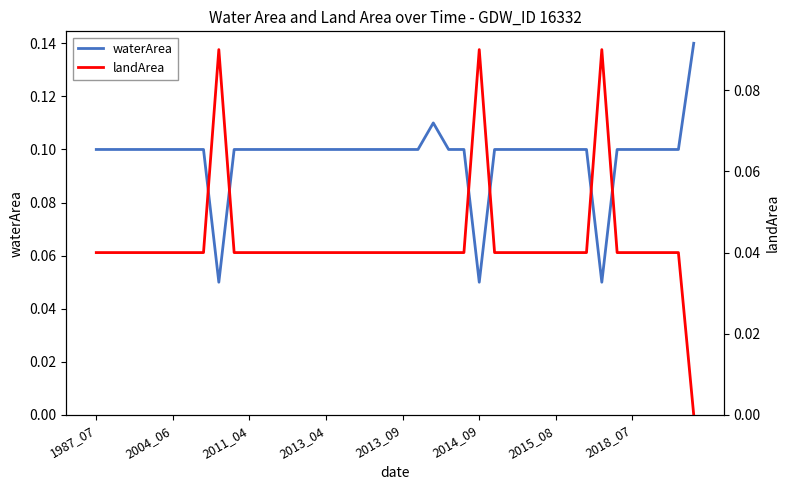

What is the value of the waterArea point at the 12th from the left?

0.1